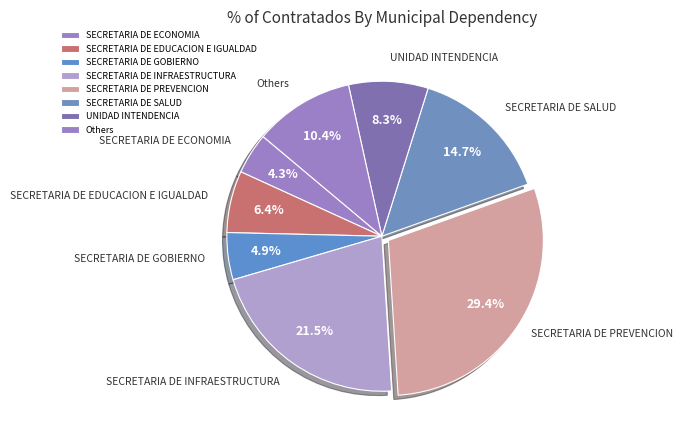

Count the number of slices in the pie.

8